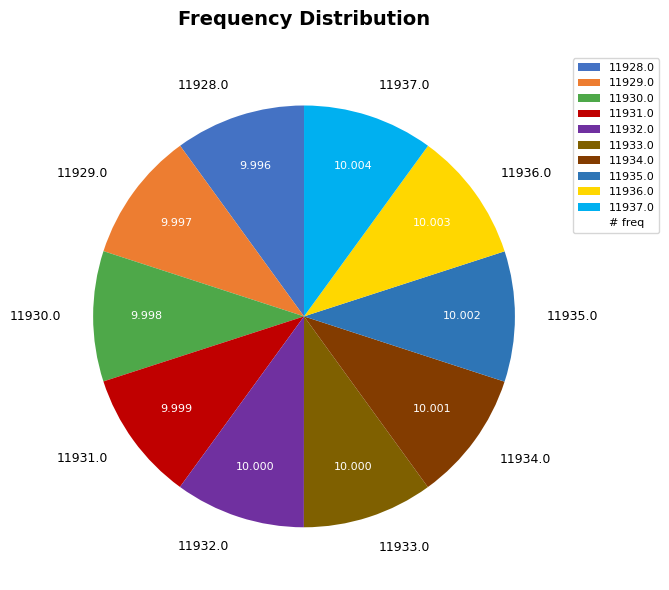

How many slices are in this pie chart?

10